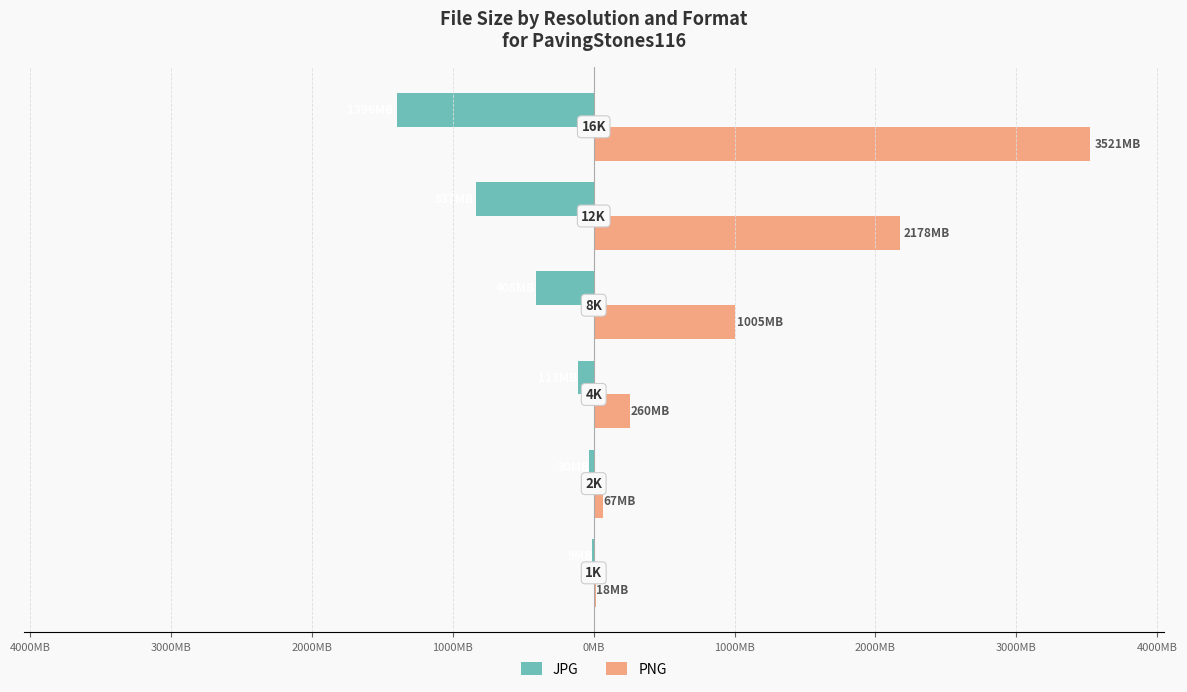

What are all the series names shown in the legend?

JPG, PNG